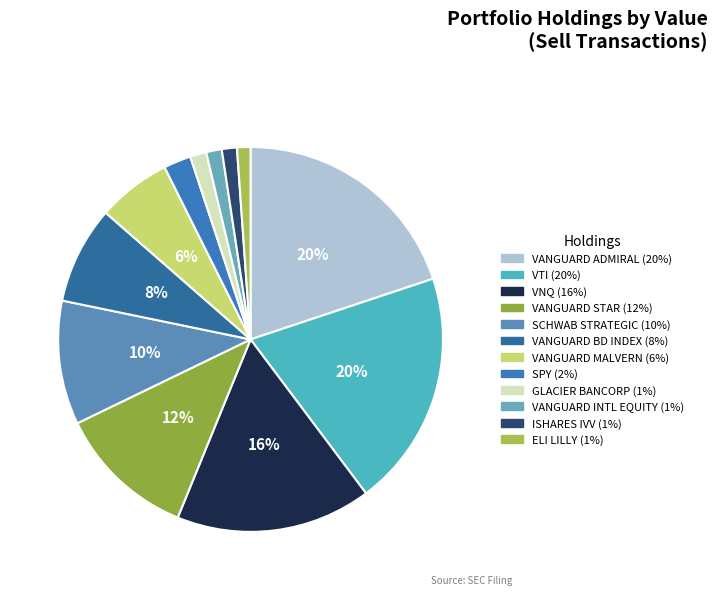

Count the number of slices in the pie.

12